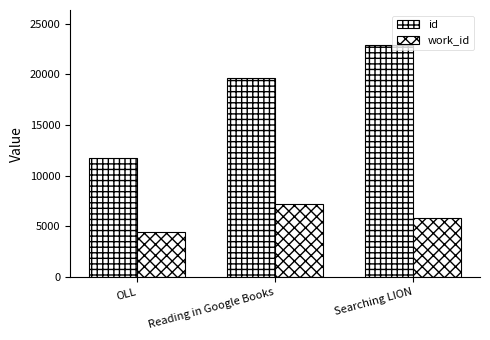

Rank the series by their maximum value, from highest to lowest.

id, work_id